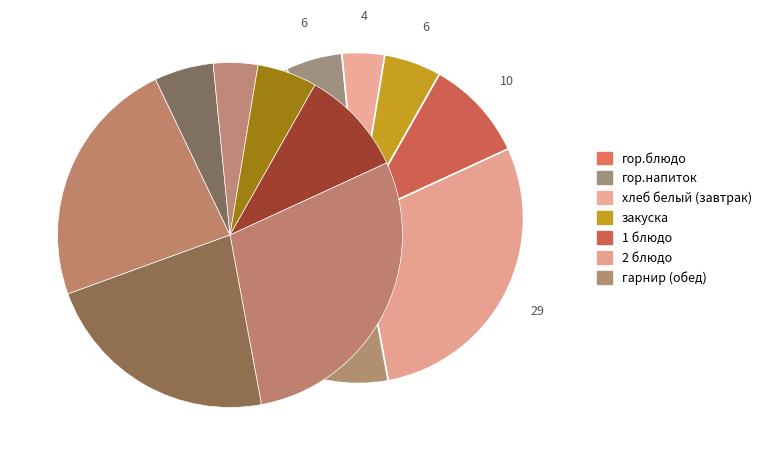

Is there any slice that represents more than half of the pie?

No